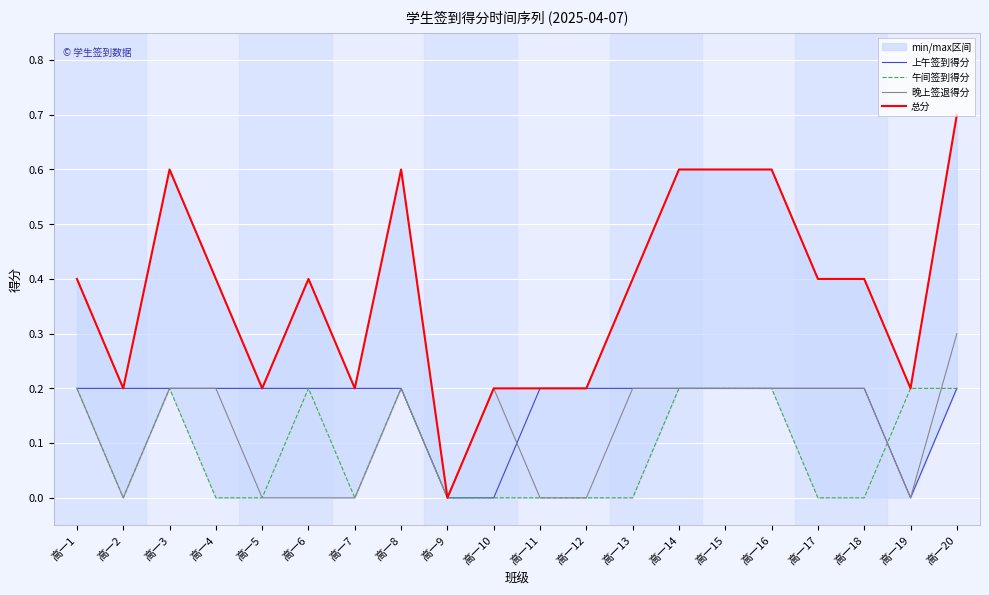

At which label is 午间签到得分 closest to 0?

高一2